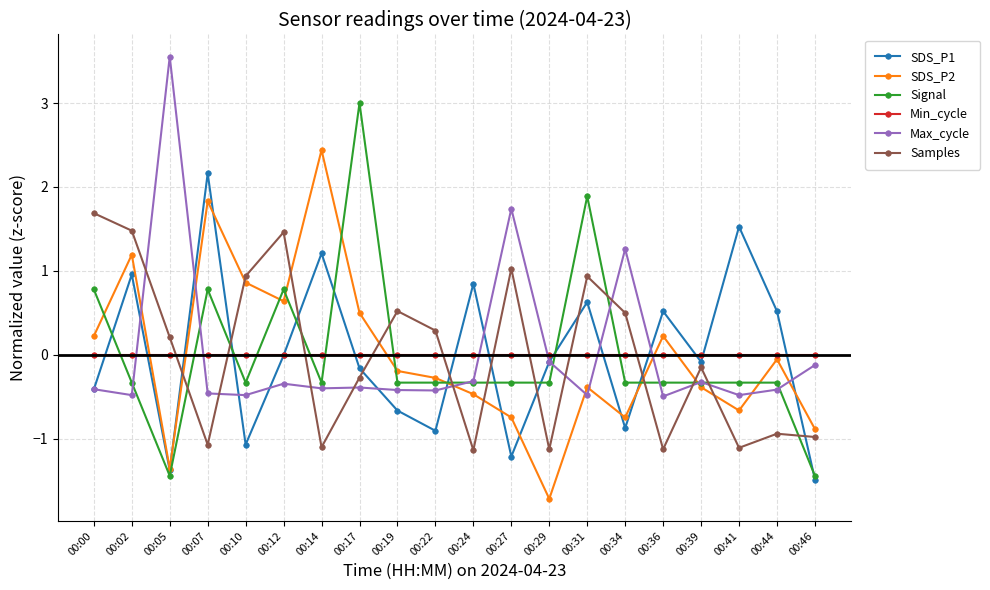

Which series ends up on top after the final intersection of Min_cycle and SDS_P1?

Min_cycle